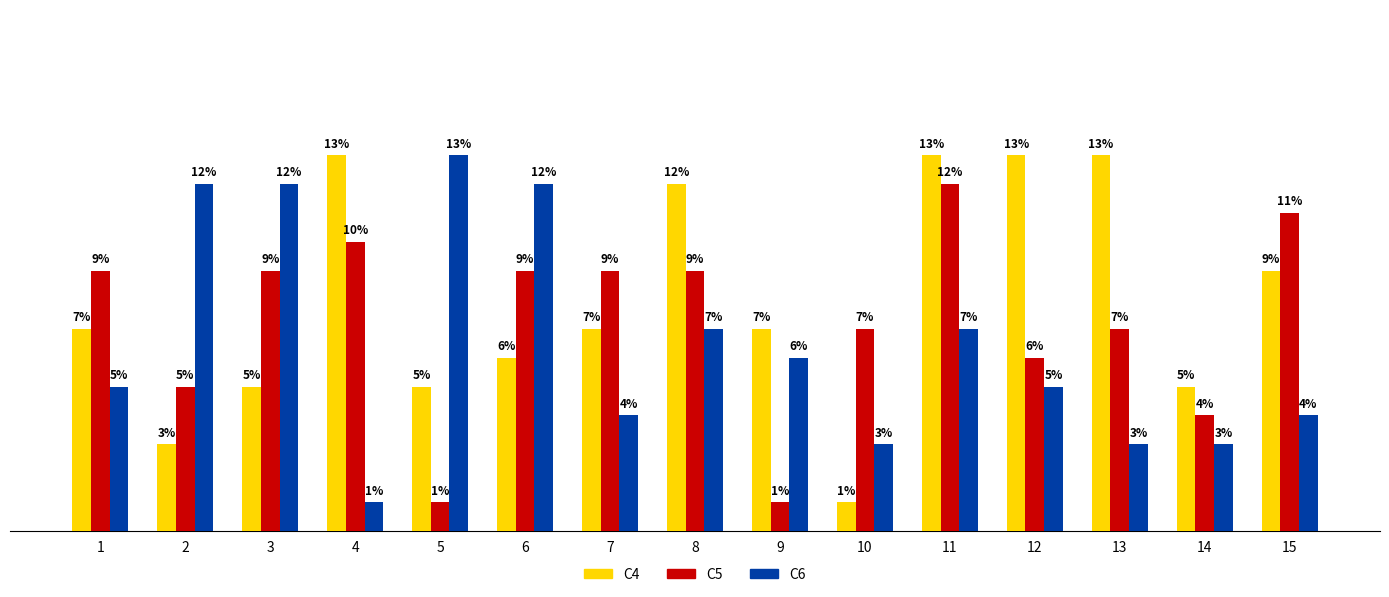

List the series in order of their overall mean, highest first.

C4, C5, C6